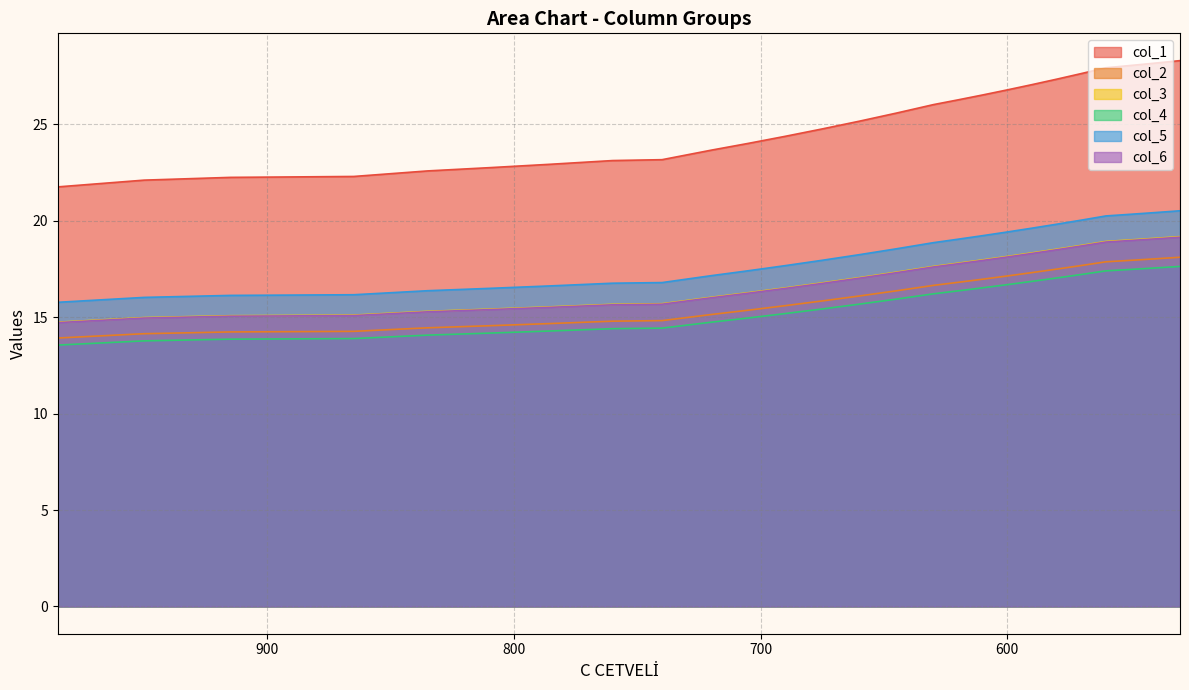

What is the value of the col_4 point at the 1st from the left?

13.6